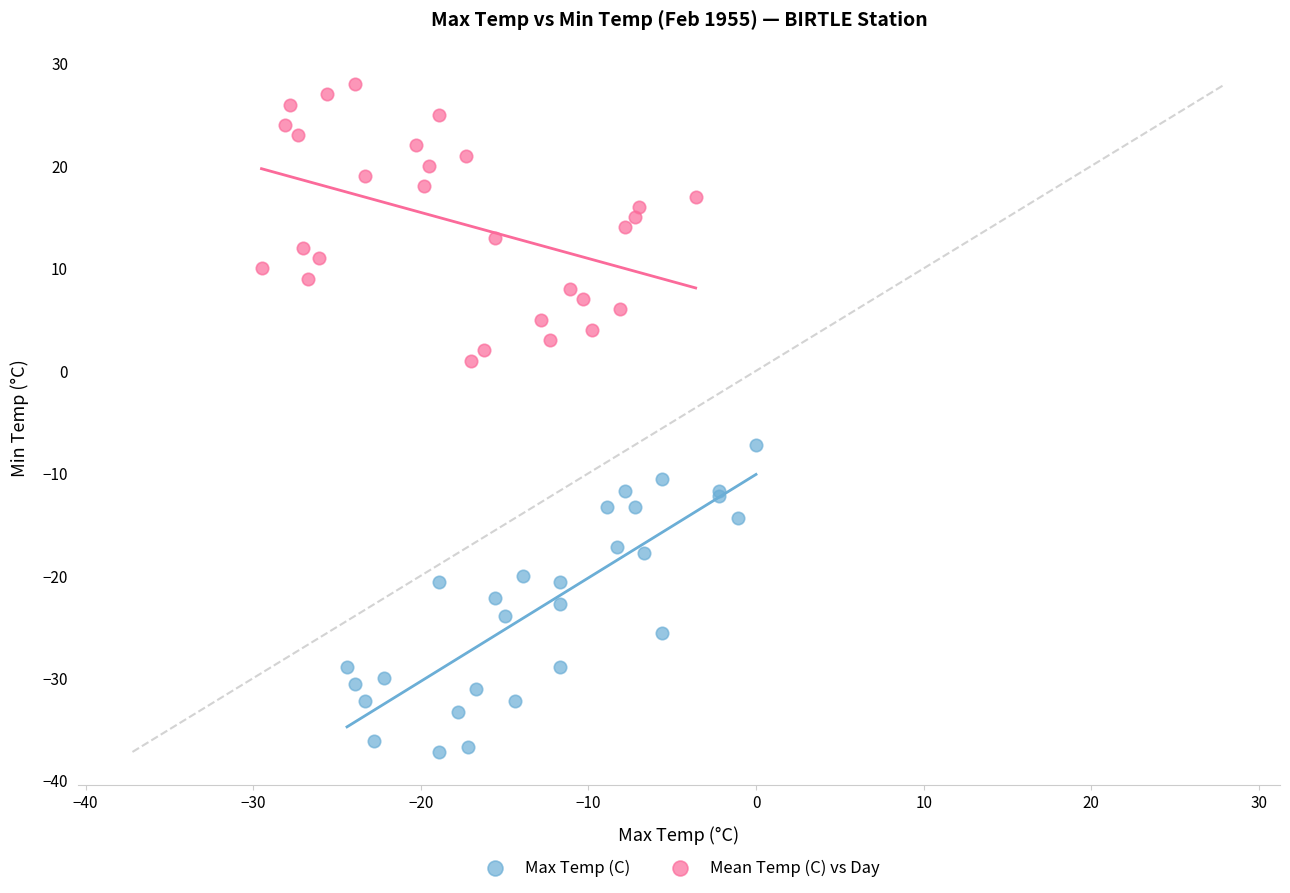

What are all the series names shown in the legend?

Max Temp (C), Mean Temp (C) vs Day